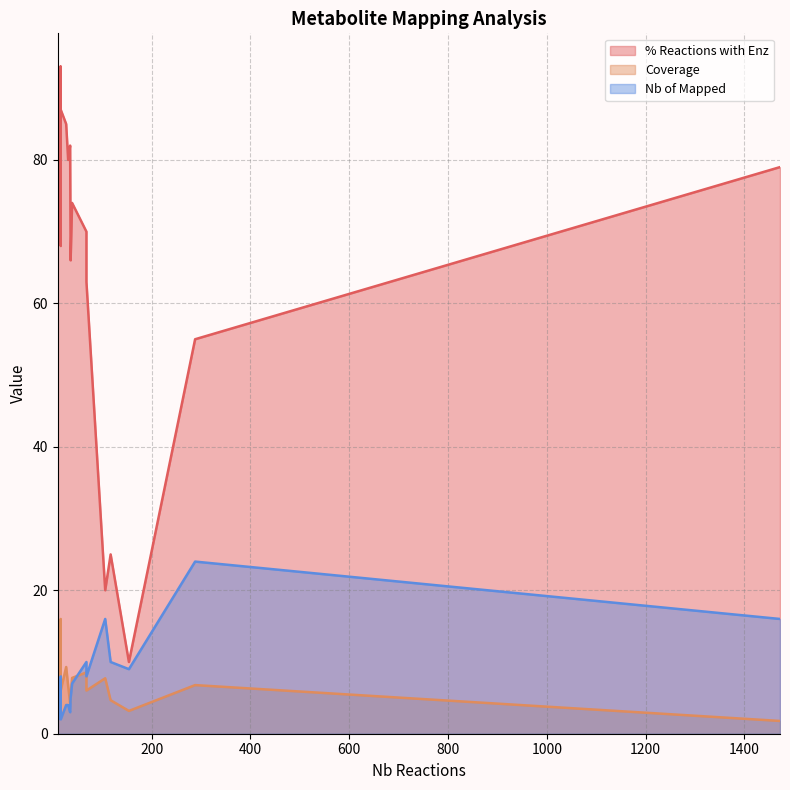

The % Reactions with Enz series shows 85.0 at 27. True or false?

True